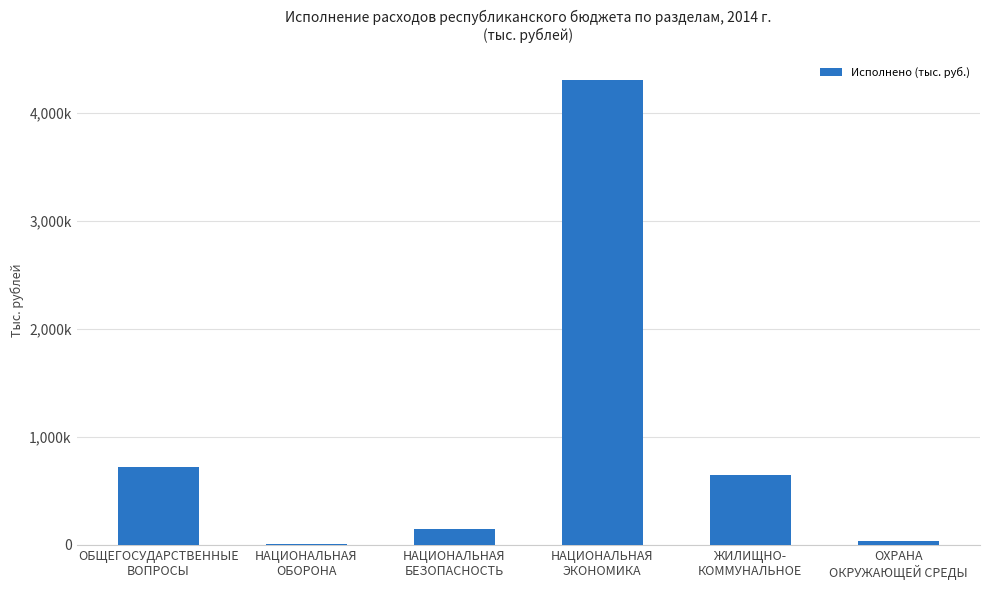

Rank the categories by value from highest to lowest.

НАЦИОНАЛЬНАЯ
ЭКОНОМИКА, ОБЩЕГОСУДАРСТВЕННЫЕ
ВОПРОСЫ, ЖИЛИЩНО-
КОММУНАЛЬНОЕ, НАЦИОНАЛЬНАЯ
БЕЗОПАСНОСТЬ, ОХРАНА
ОКРУЖАЮЩЕЙ СРЕДЫ, НАЦИОНАЛЬНАЯ
ОБОРОНА